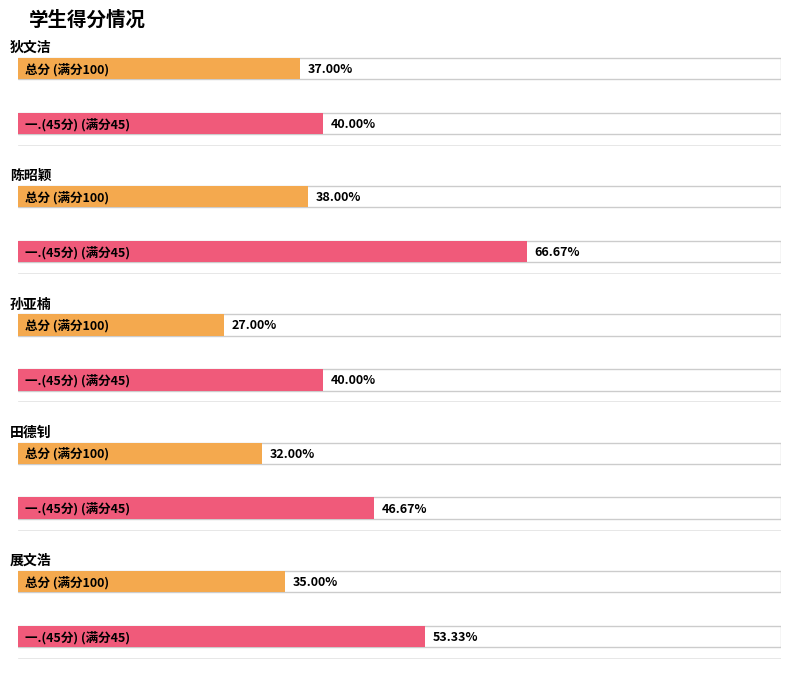

Which has a higher value, 狄文洁 or 孙亚楠?

狄文洁